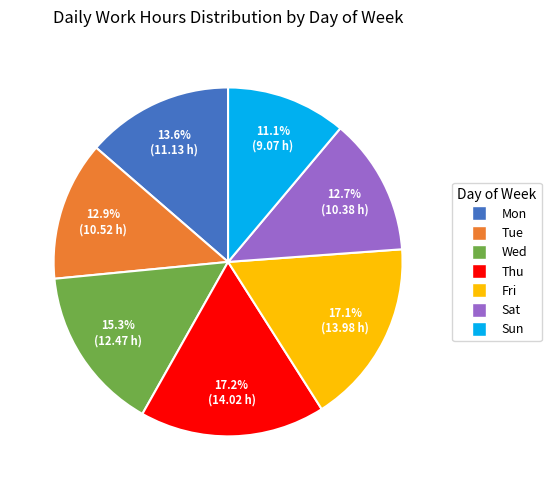

Is Wed the majority of the pie?

No